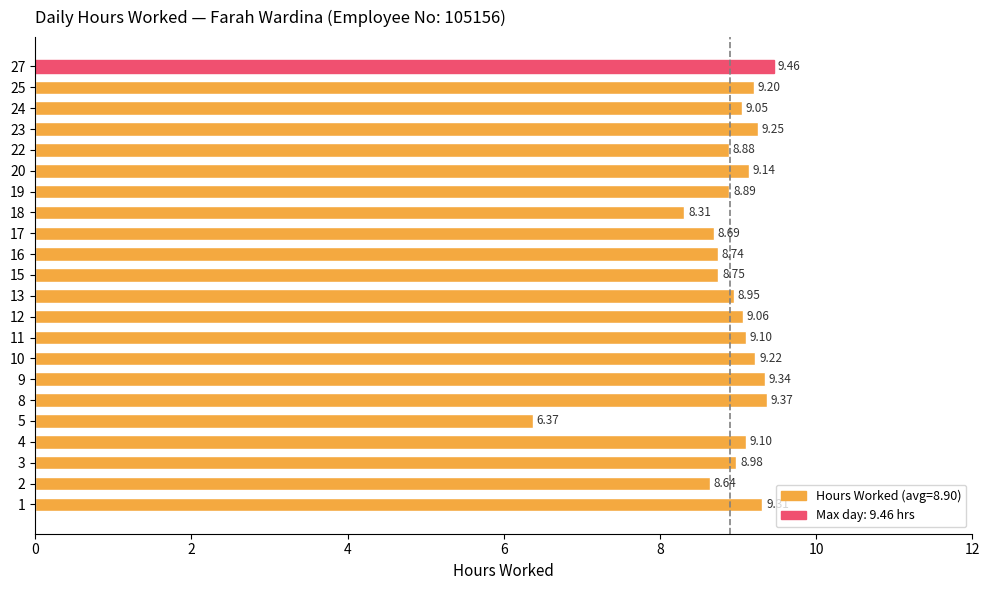

What is the difference between the maximum and minimum values?

3.1